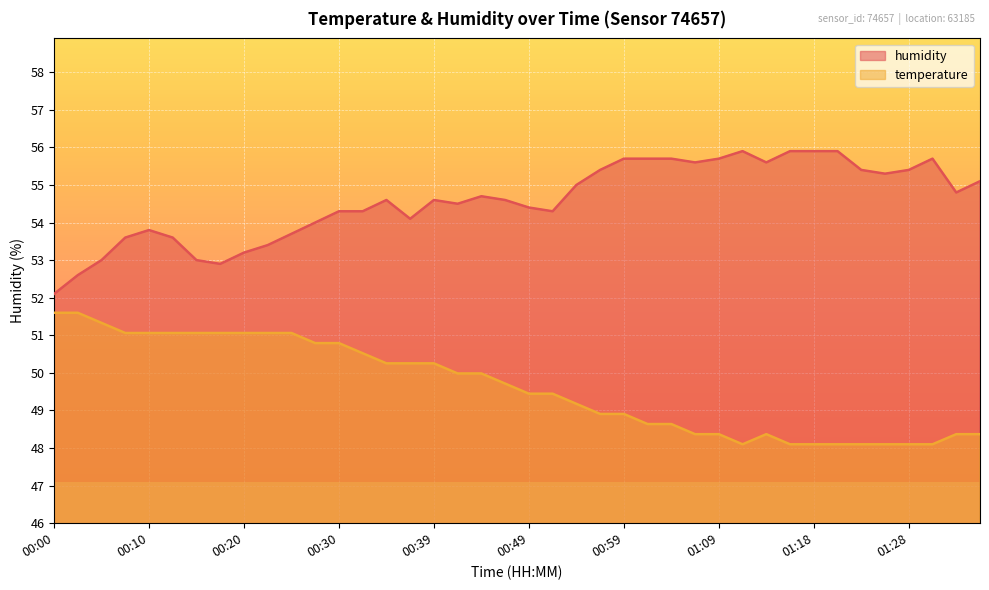

Where is humidity nearest to the value 54?

00:27